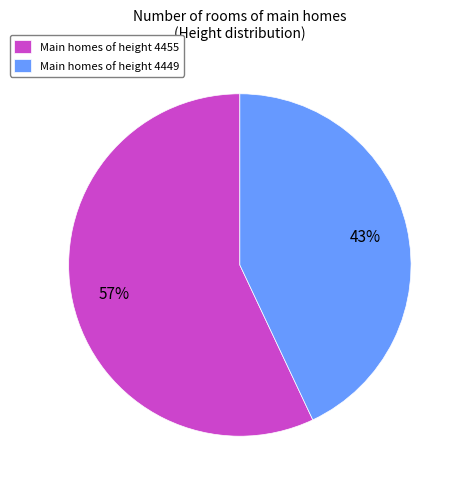

Does Main homes of height 4449 account for over 50% of the chart?

No